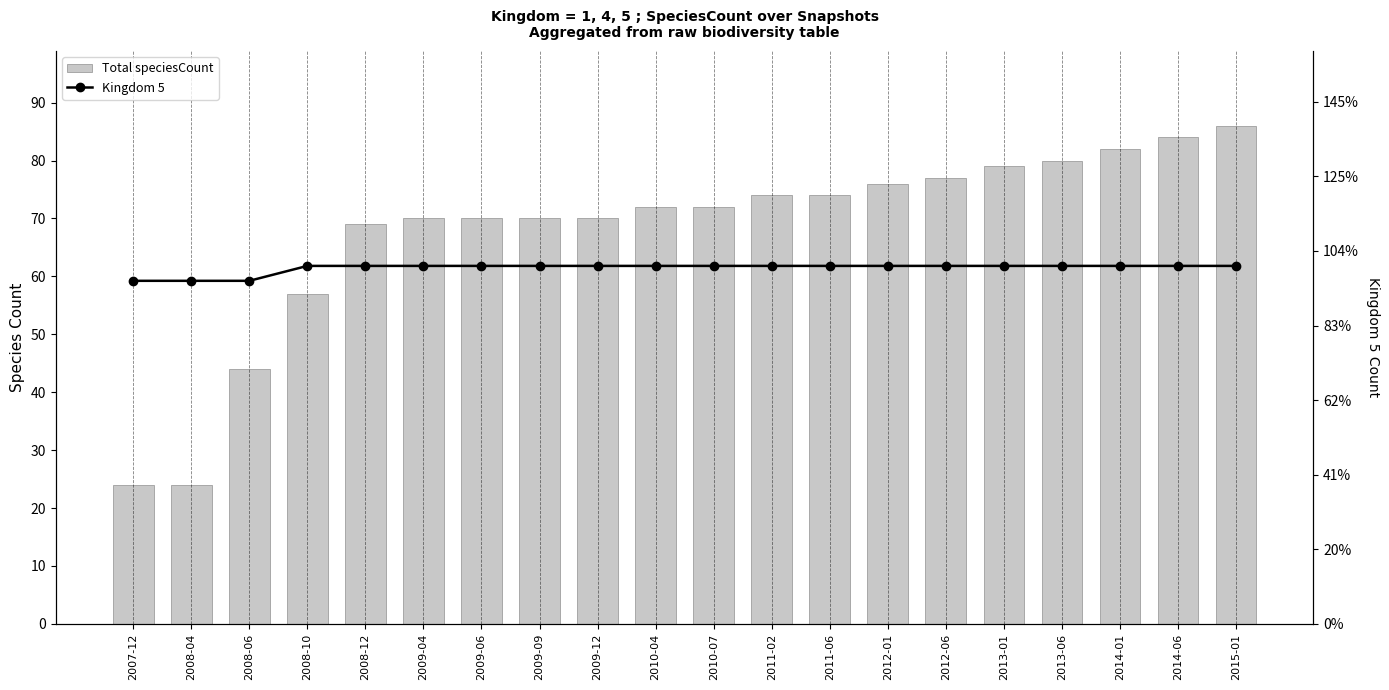

What is the maximum value shown in the chart?

86